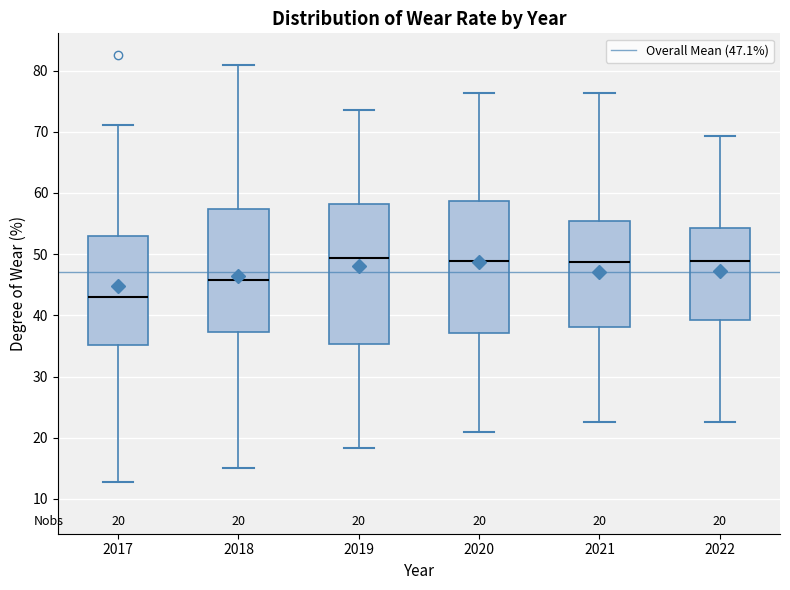

Which box is the tallest, from its lower edge to its upper edge?

2019